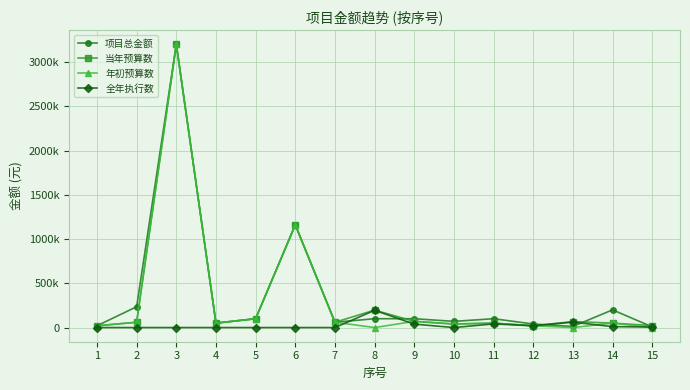

What are all the series names shown in the legend?

项目总金额, 当年预算数, 年初预算数, 全年执行数